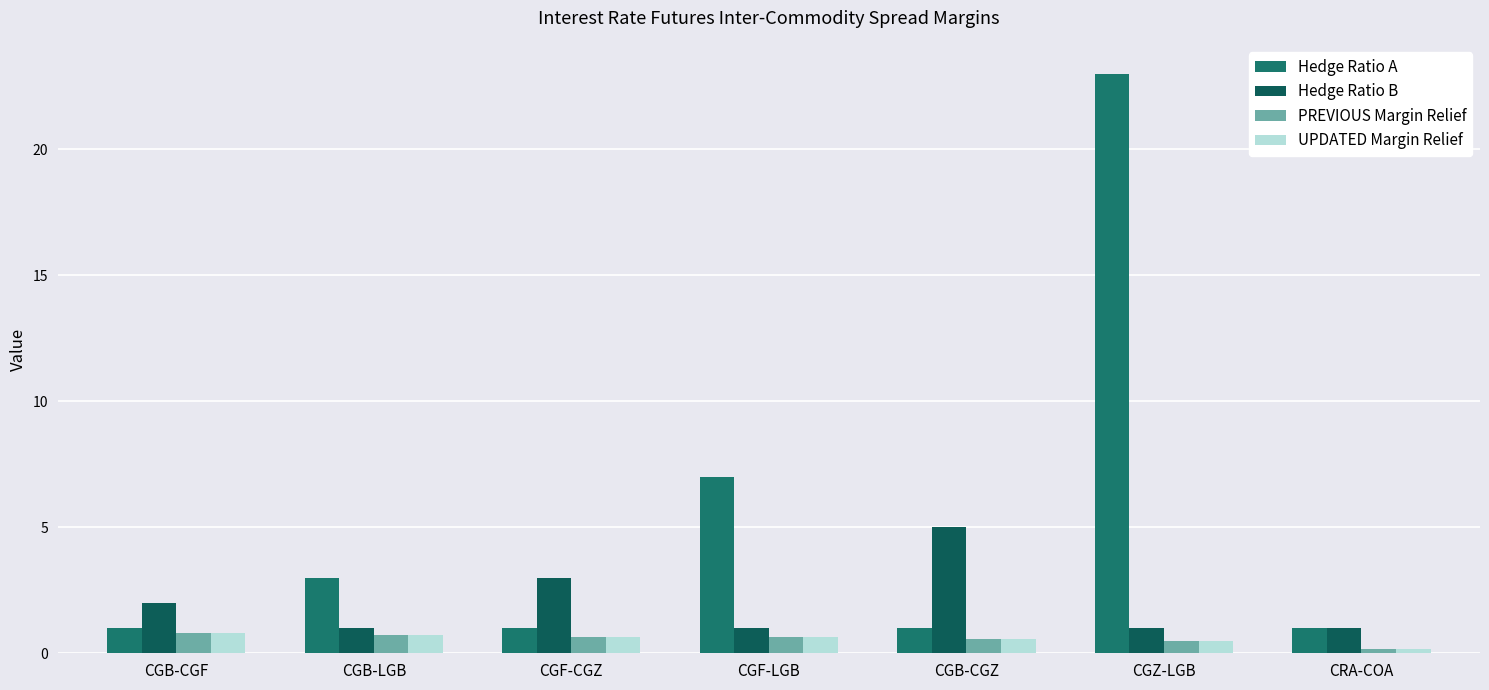

Reading right to left, what are all the values shown in this chart?

Hedge Ratio A: 1.0	23.0	1.0	7.0	1.0	3.0	1.0
Hedge Ratio B: 1.0	1.0	5.0	1.0	3.0	1.0	2.0
PREVIOUS Margin Relief: 0.1	0.5	0.6	0.6	0.7	0.7	0.8
UPDATED Margin Relief: 0.1	0.5	0.6	0.6	0.7	0.7	0.8